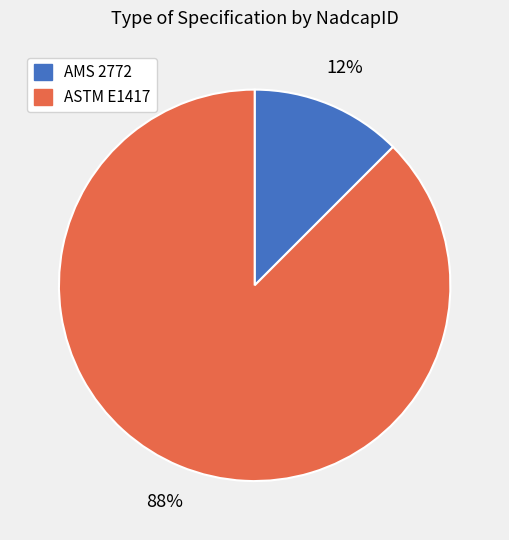

To the nearest percent, what is the combined percentage of ASTM E1417 and AMS 2772?

100%